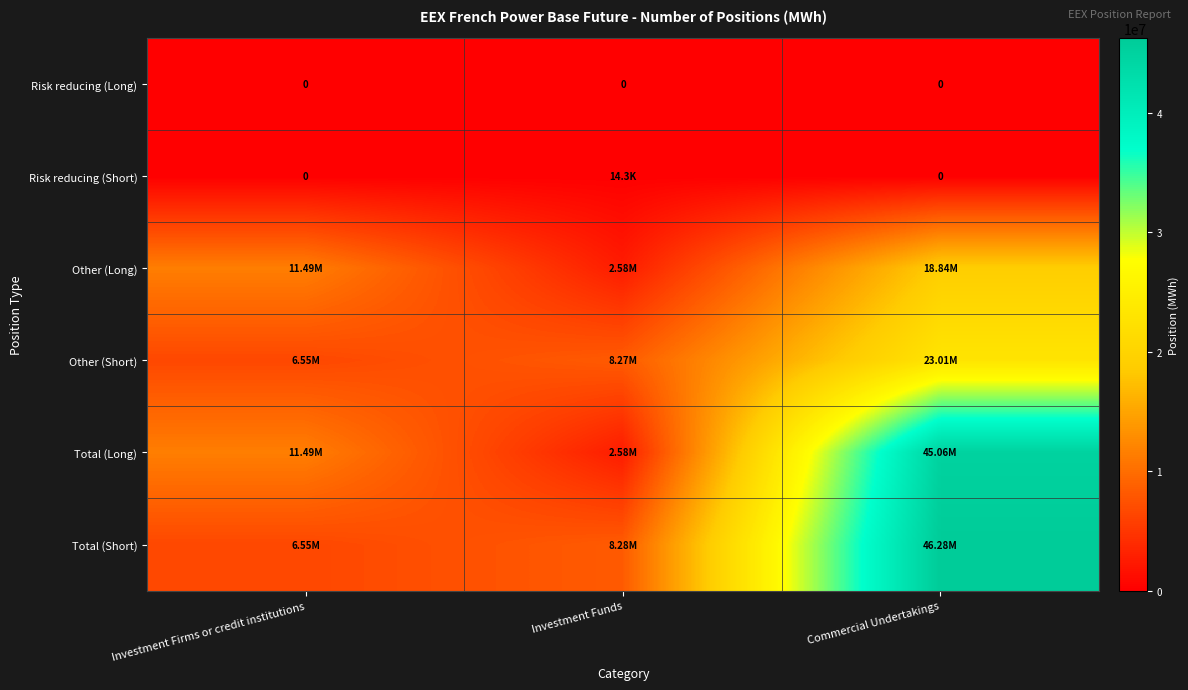

What is the sum of the Other (Long) values at Commercial Undertakings and Investment Firms or credit institutions?

30331828